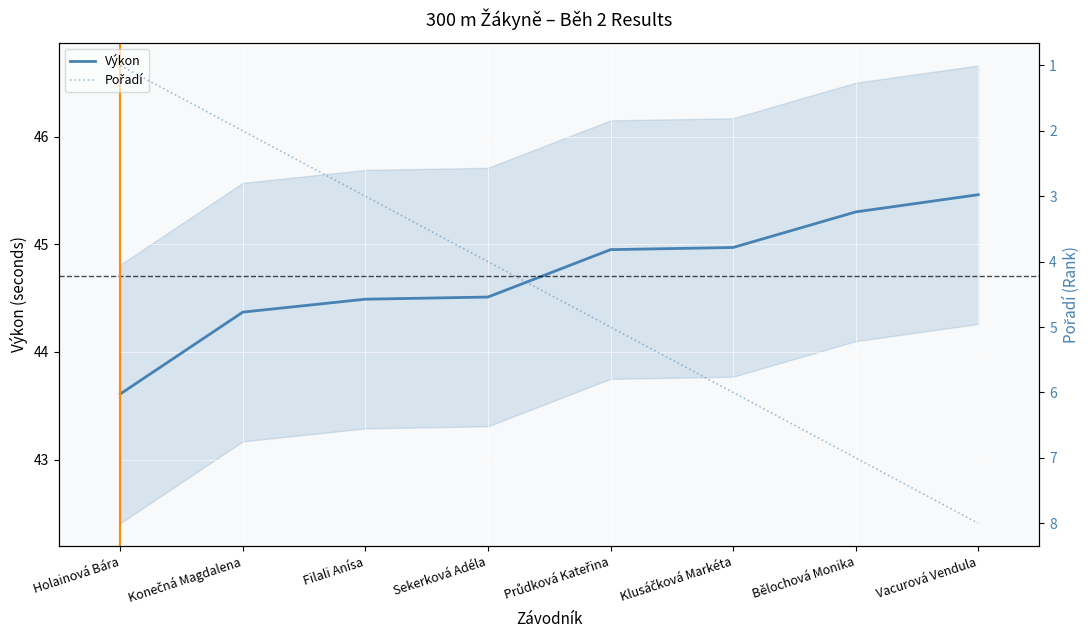

Is the value of Výkon at Bělochová Monika greater than the value of Pořadí at Holainová Bára?

Yes